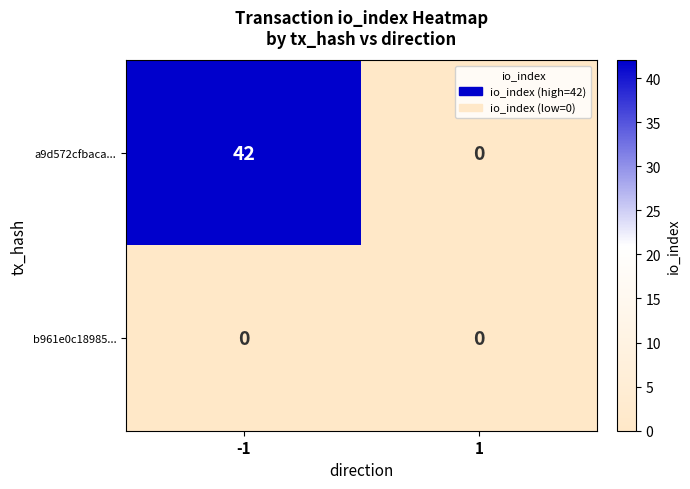

The value of a9d572cfbaca... at -1 is 13. True or false?

False